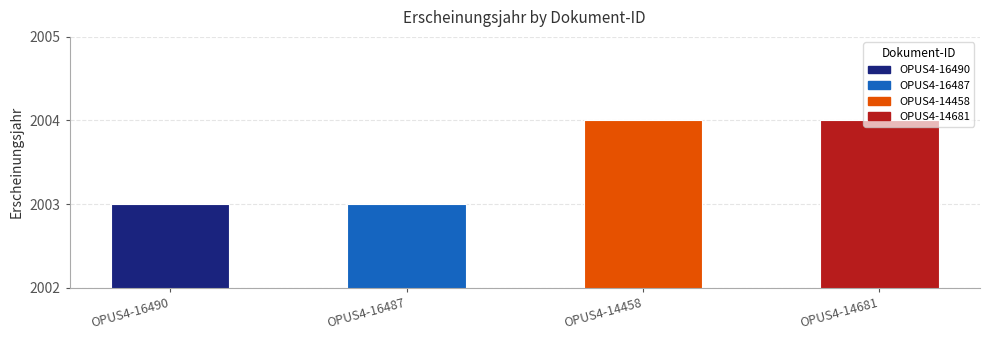

What is the sum of all values?

8014